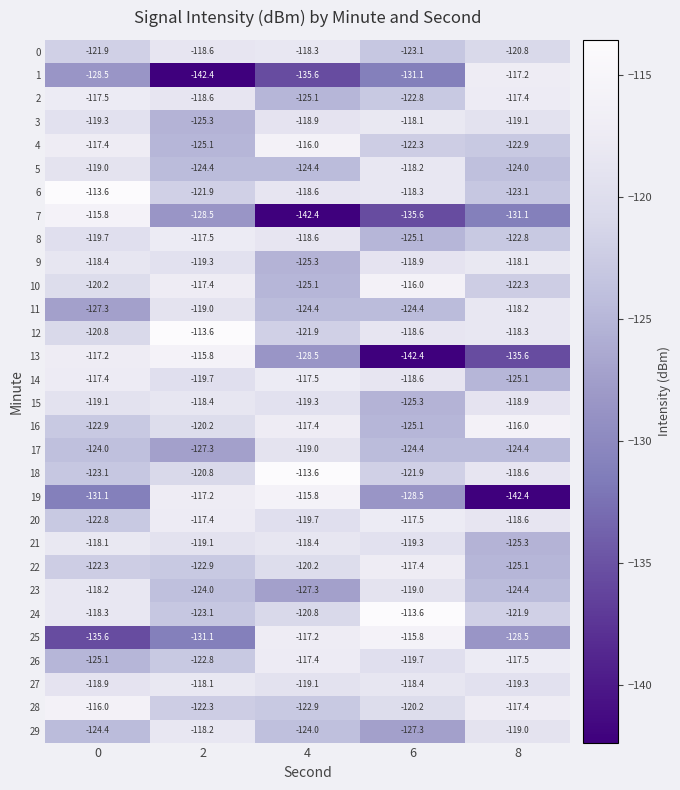

Is it true that 6 equals -201.5 at 6?

False